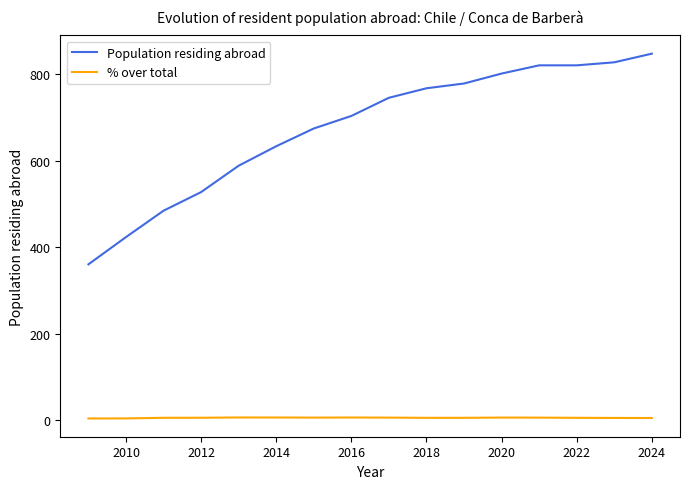

True or false: Population residing abroad and % over total intersect in this chart.

False